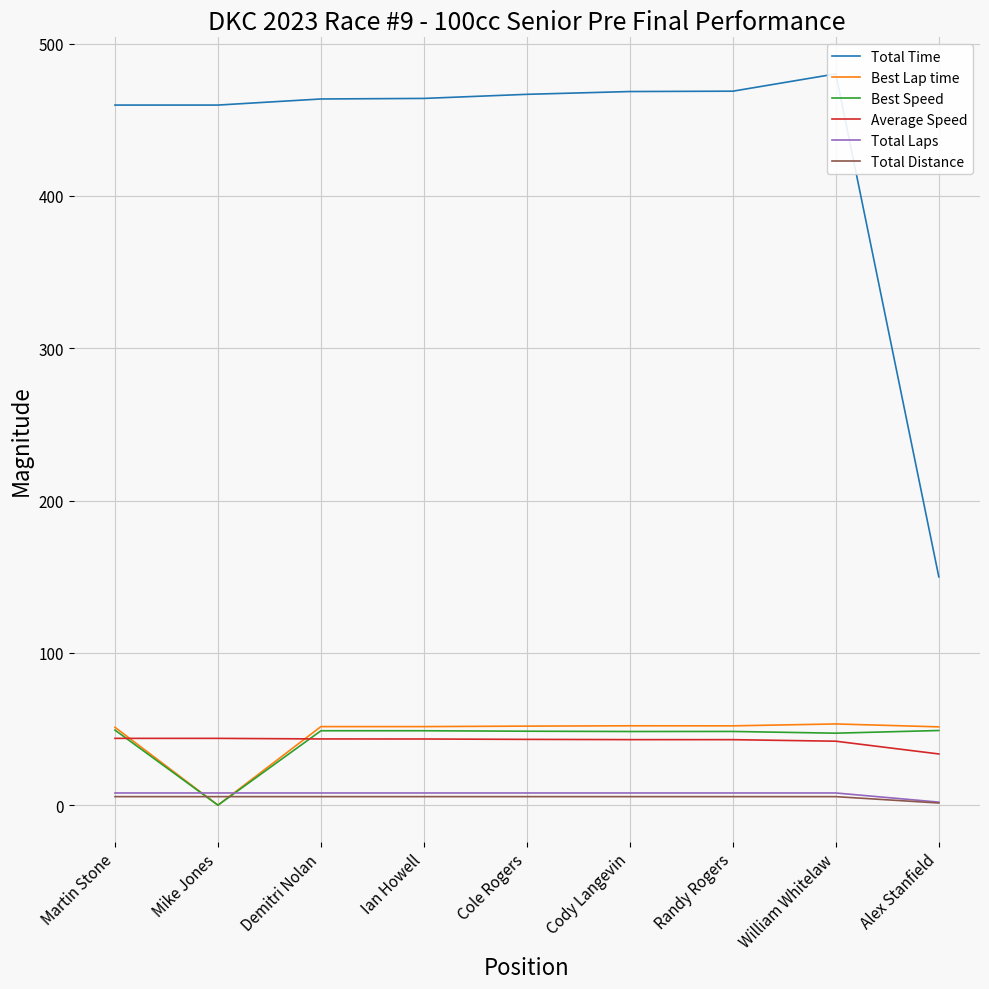

What is the difference between the second highest and second lowest values in the Average Speed series?

1.9